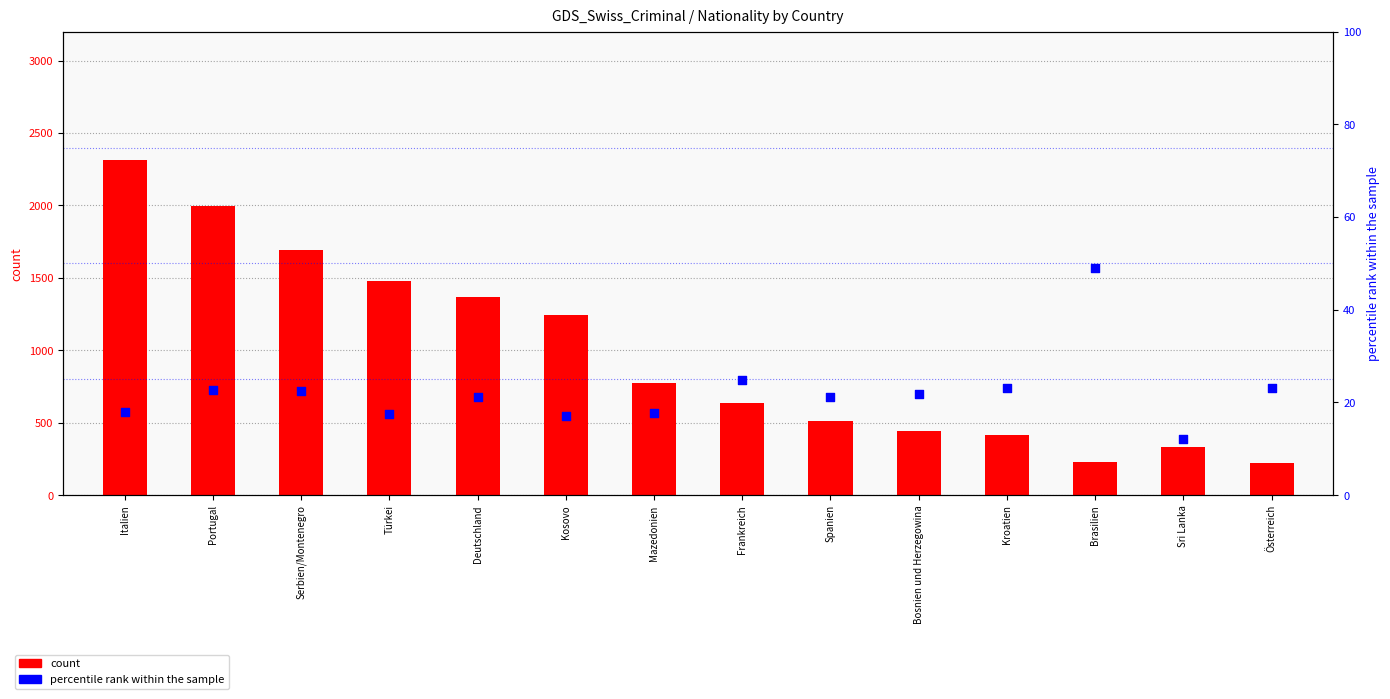

Which series contains the lowest Y value?

percentile rank within the sample